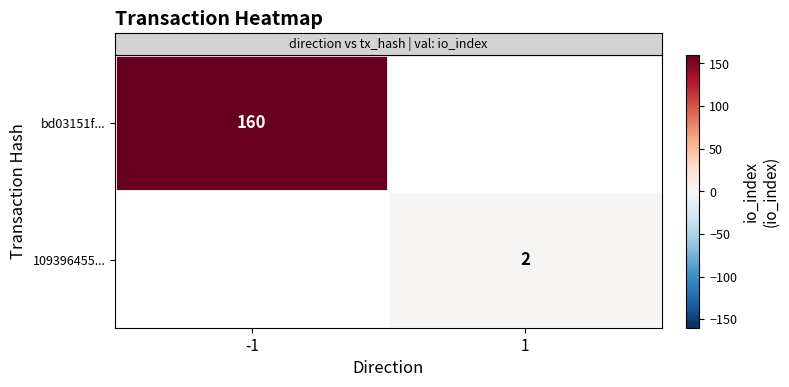

Is it true that row_0 equals 160.0 at -1?

True